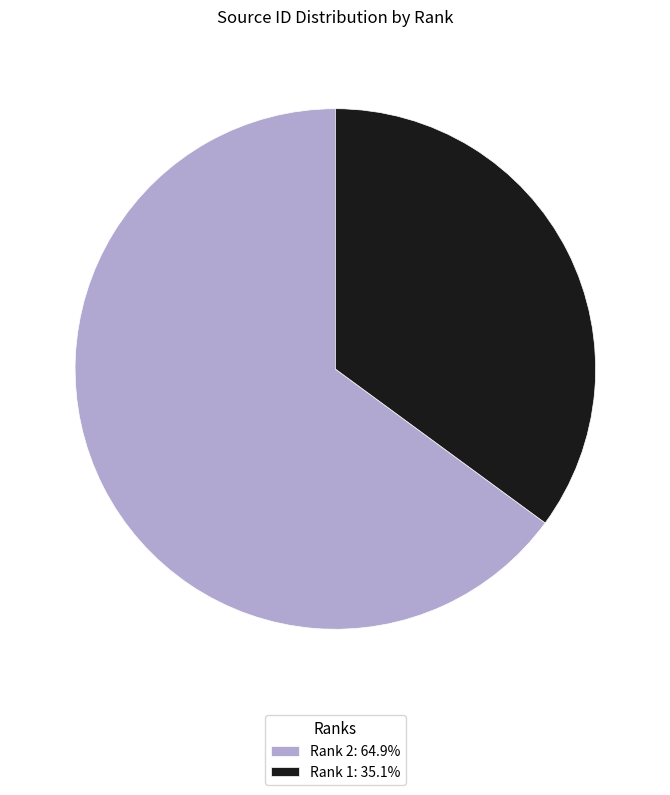

Do Rank 1: 35.1% and Rank 2: 64.9% together represent more than half of the pie?

Yes